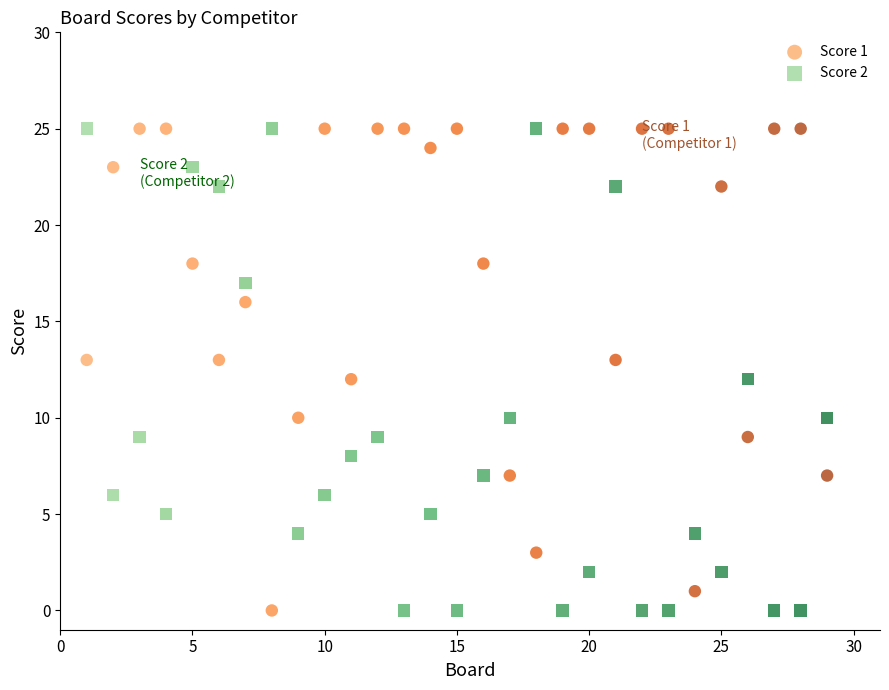

What is the X range (max minus min) for the scatter plot?

28